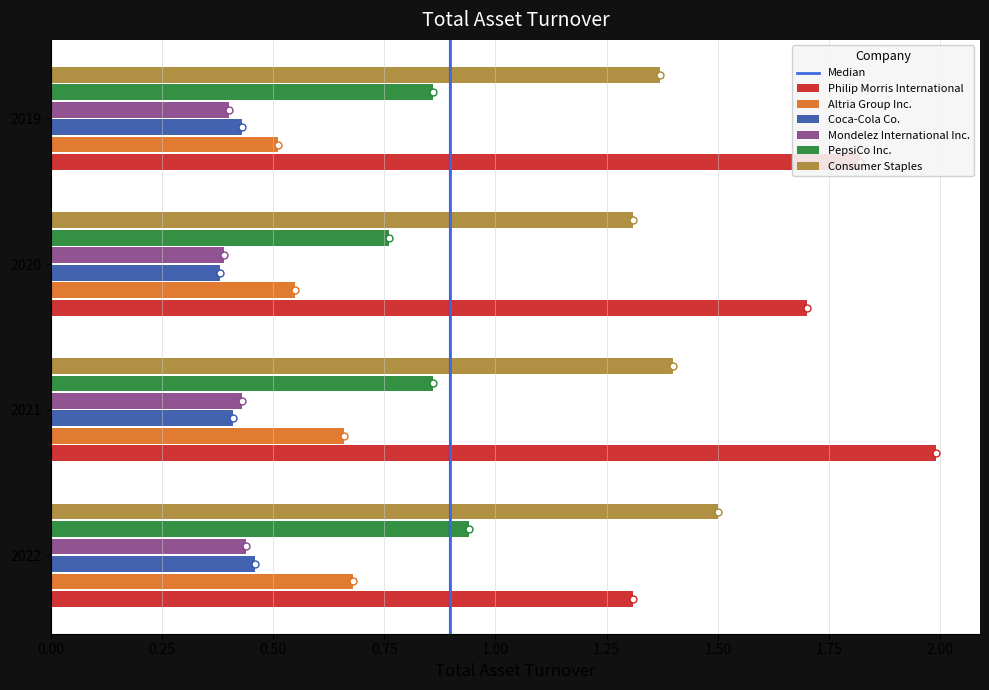

What is the difference between the highest and lowest values at 2022?

1.1